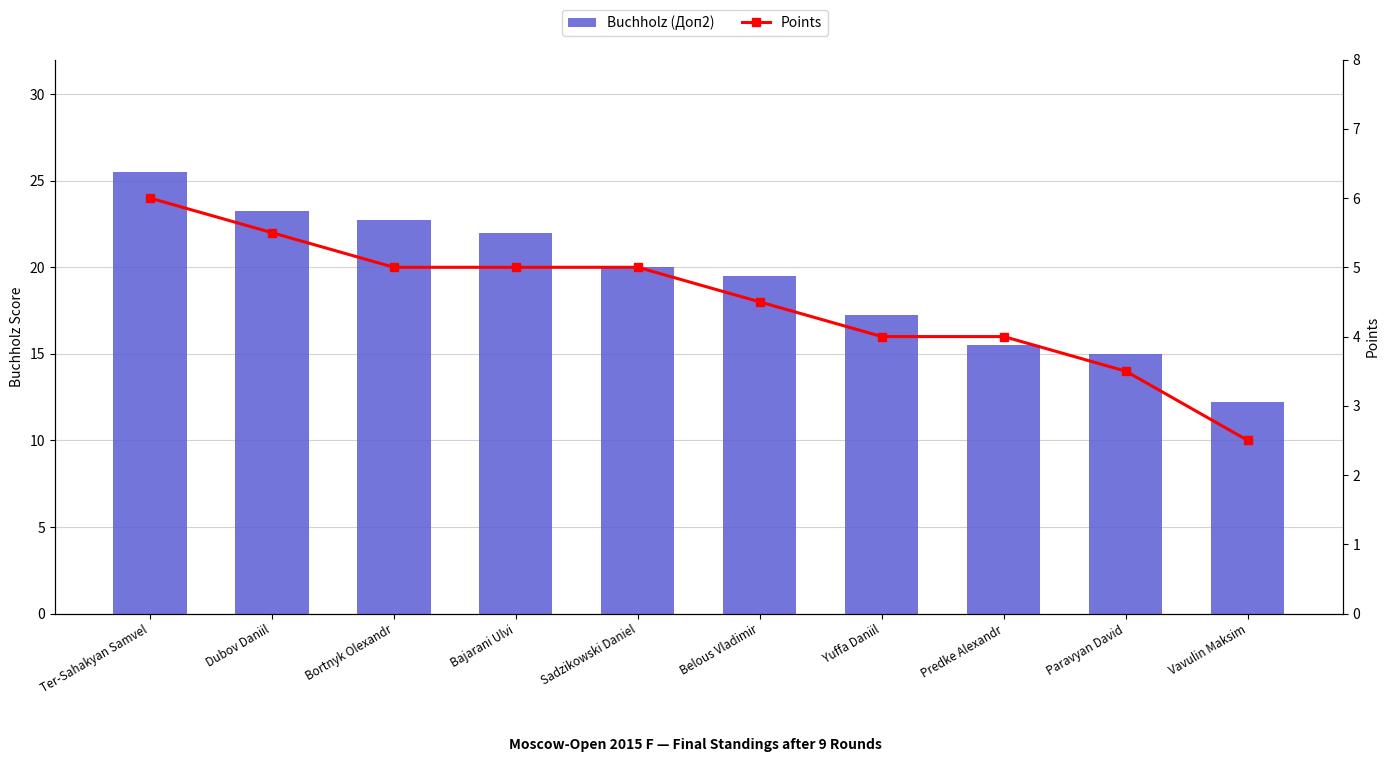

List the series in order of their overall mean, highest first.

Buchholz (Доп2), Points